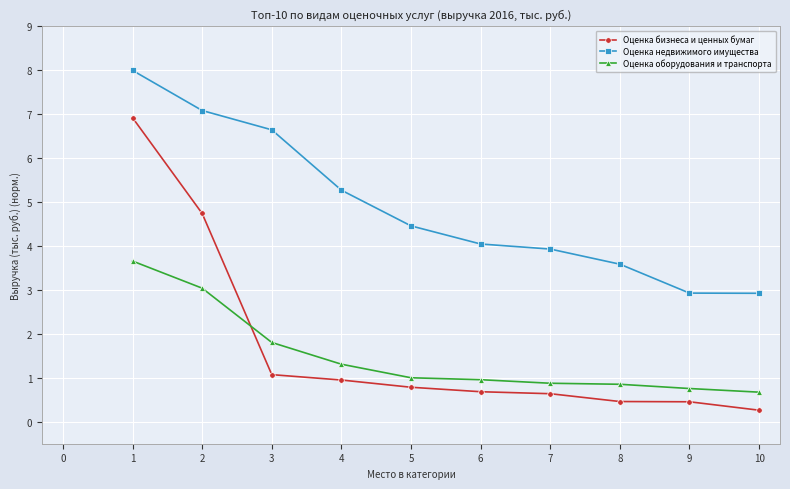

How many lines are shown in the chart?

3